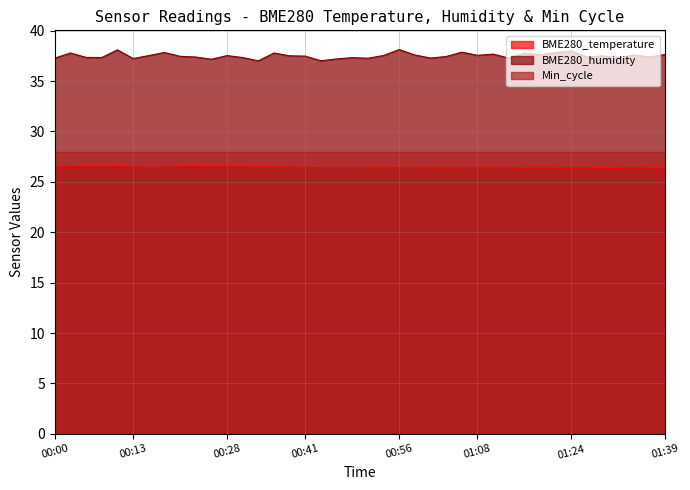

What is the value of the BME280_temperature point at the 4th from the left?

26.5